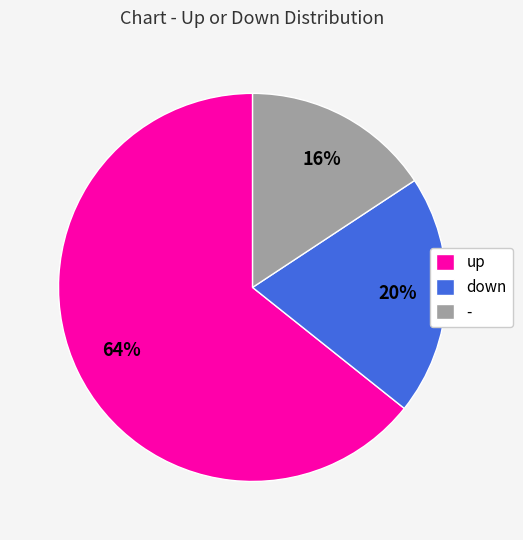

Approximately how many times larger is the value at up compared to down?

3.2